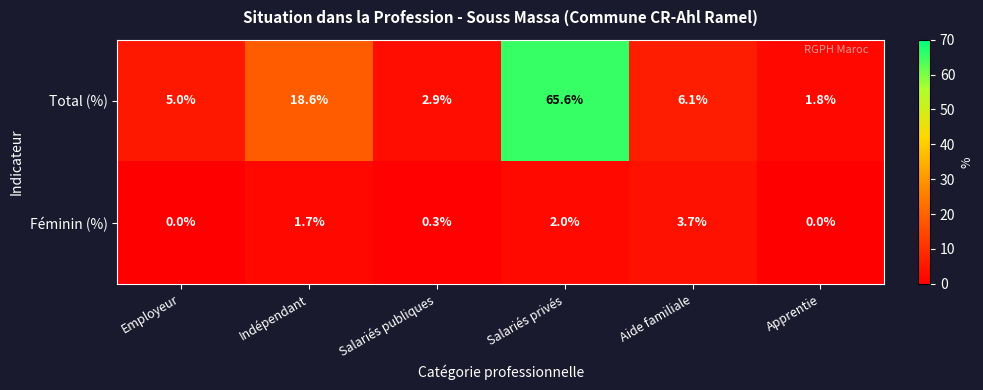

List the series in order of their peak value, lowest first.

Féminin (%), Total (%)